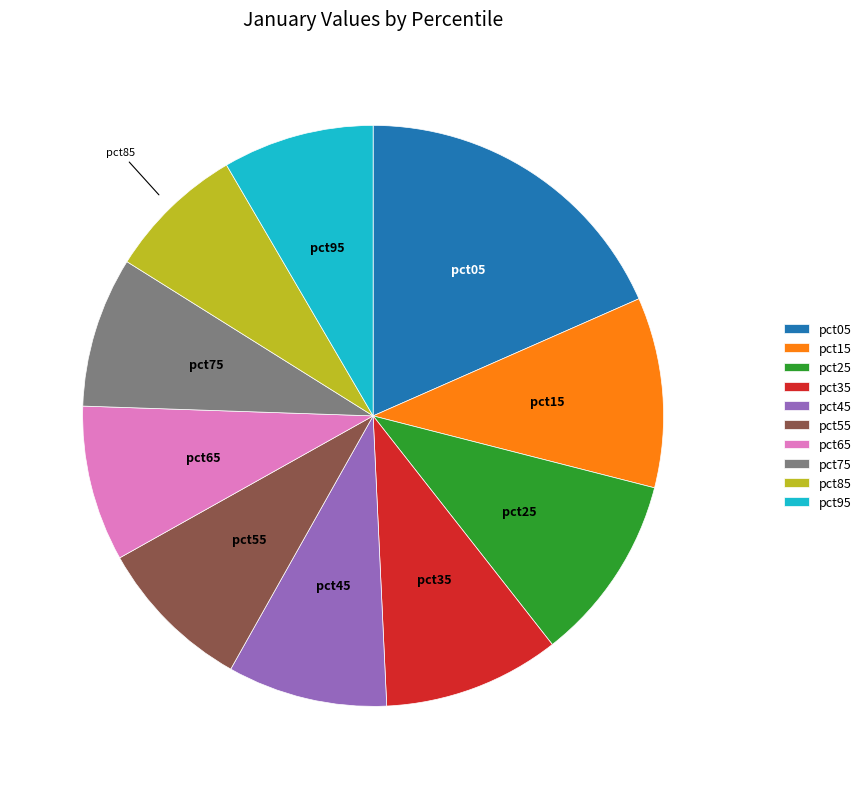

The pct95 slice represents 8% of the pie. True or false?

True